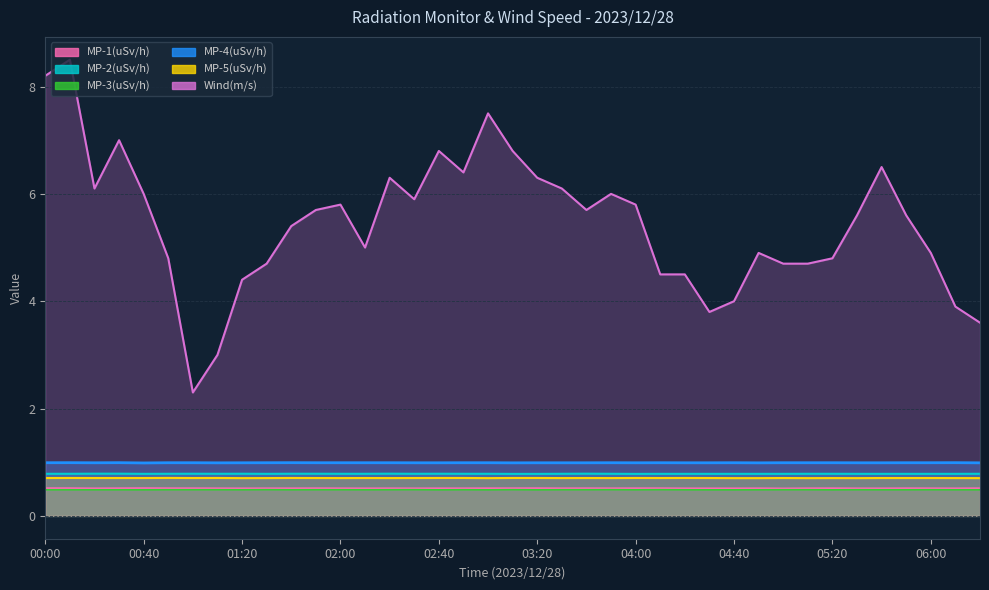

How many categories are shown in the chart?

39